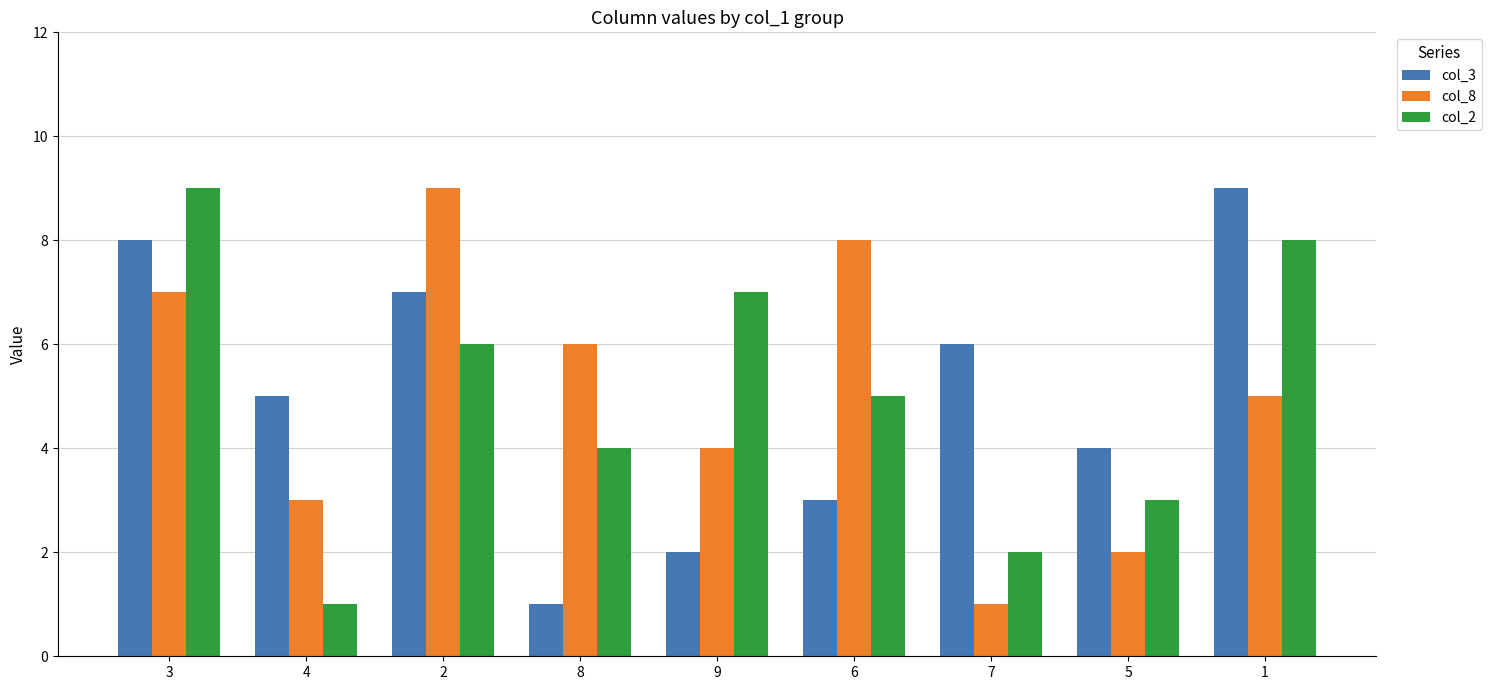

The value of col_3 at 2 is 7. True or false?

True